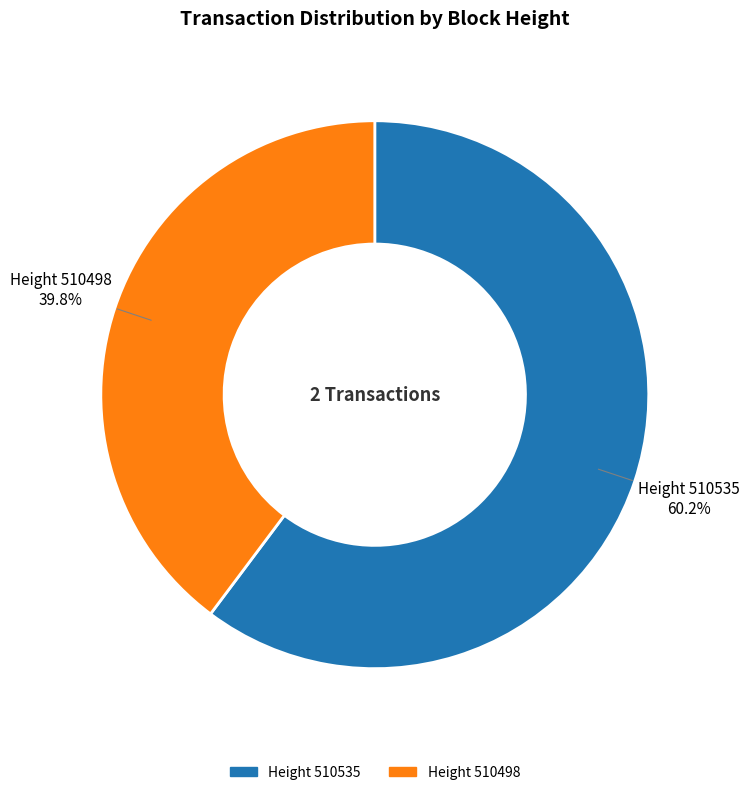

Does any single category account for the majority?

Yes